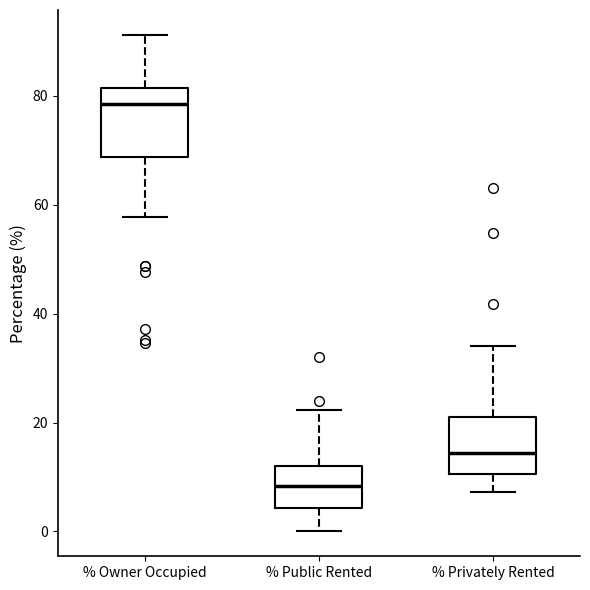

Where does the upper whisker of the box for % Privately Rented end on the y-axis? The values are not printed on the chart, so give them approximately, as read against the axis.

34